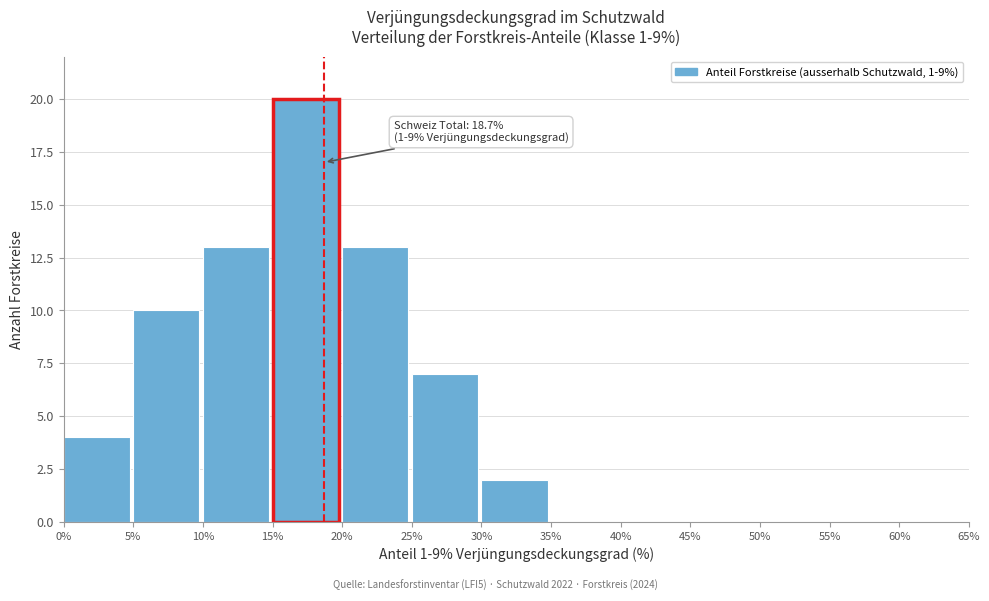

Which range on the x-axis has the tallest bar?

15% to 20%